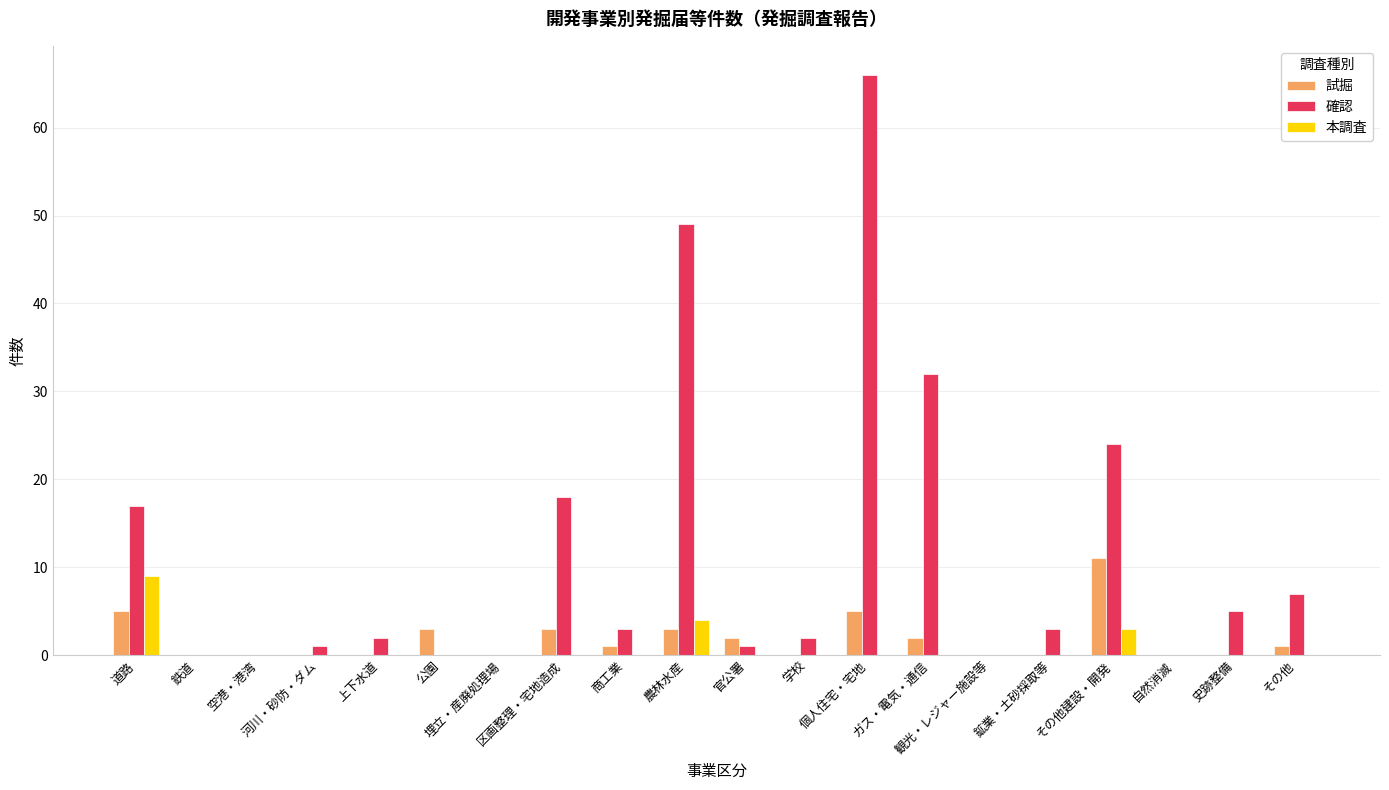

Reading left to right, transcribe all the data shown in this chart.

試掘: 道路=5	鉄道=0	空港・港湾=0	河川・砂防・ダム=0	上下水道=0	公園=3	埋立・産廃処理場=0	区画整理・宅地造成=3	商工業=1	農林水産=3	官公署=2	学校=0	個人住宅・宅地=5	ガス・電気・通信=2	観光・レジャー施設等=0	鉱業・土砂採取等=0	その他建設・開発=11	自然消滅=0	史跡整備=0	その他=1
確認: 道路=17	鉄道=0	空港・港湾=0	河川・砂防・ダム=1	上下水道=2	公園=0	埋立・産廃処理場=0	区画整理・宅地造成=18	商工業=3	農林水産=49	官公署=1	学校=2	個人住宅・宅地=66	ガス・電気・通信=32	観光・レジャー施設等=0	鉱業・土砂採取等=3	その他建設・開発=24	自然消滅=0	史跡整備=5	その他=7
本調査: 道路=9	鉄道=0	空港・港湾=0	河川・砂防・ダム=0	上下水道=0	公園=0	埋立・産廃処理場=0	区画整理・宅地造成=0	商工業=0	農林水産=4	官公署=0	学校=0	個人住宅・宅地=0	ガス・電気・通信=0	観光・レジャー施設等=0	鉱業・土砂採取等=0	その他建設・開発=3	自然消滅=0	史跡整備=0	その他=0